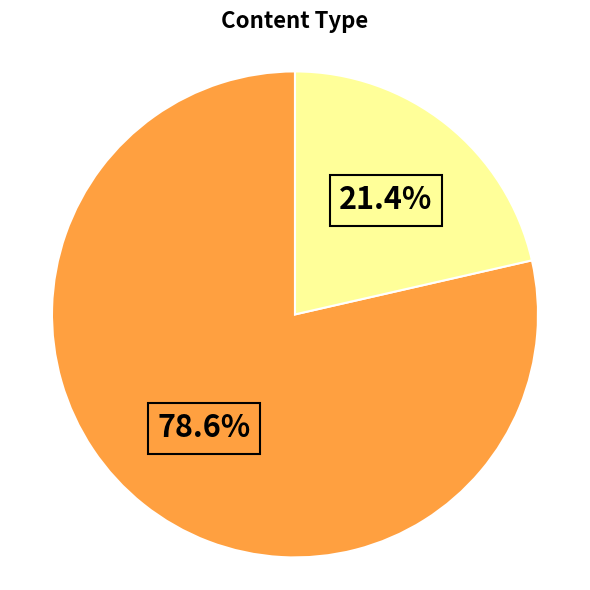

Does any single category account for the majority?

Yes